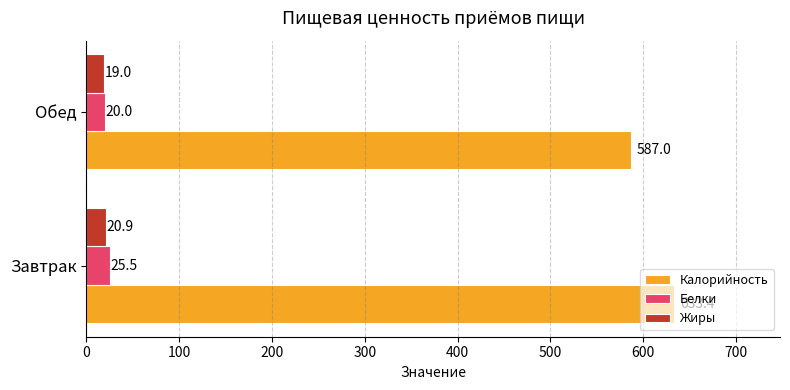

Rank the categories by Жиры value from highest to lowest.

Завтрак, Обед